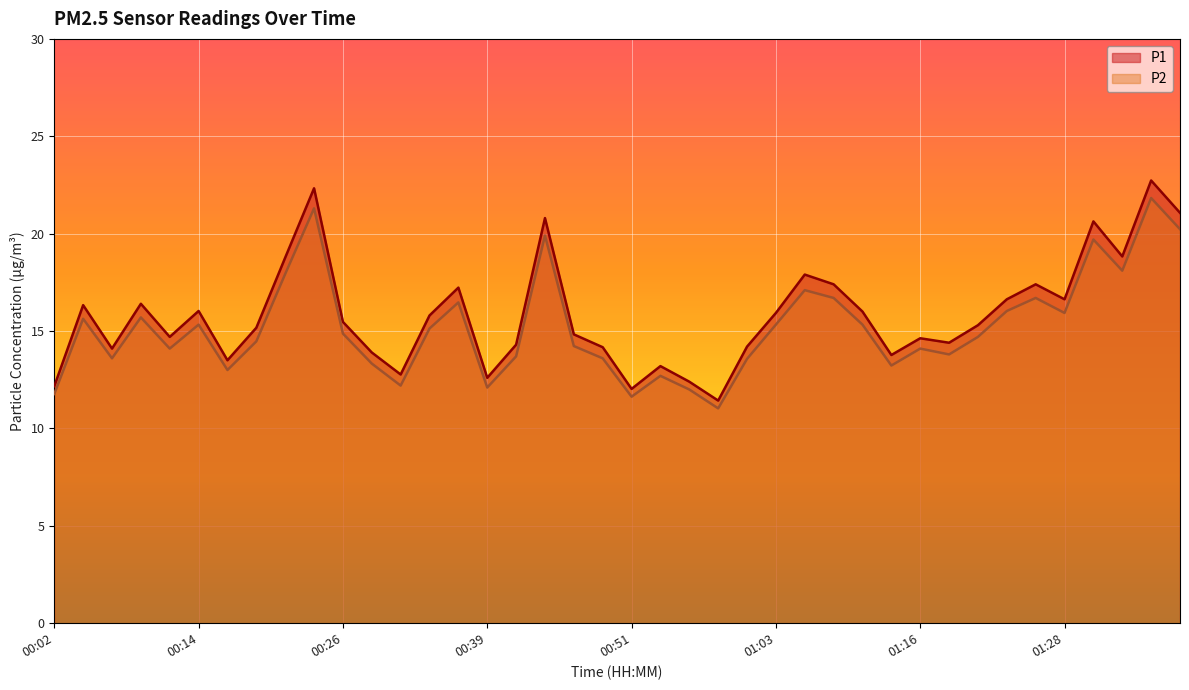

Which has a higher value, 00:17 or 01:11?

01:11